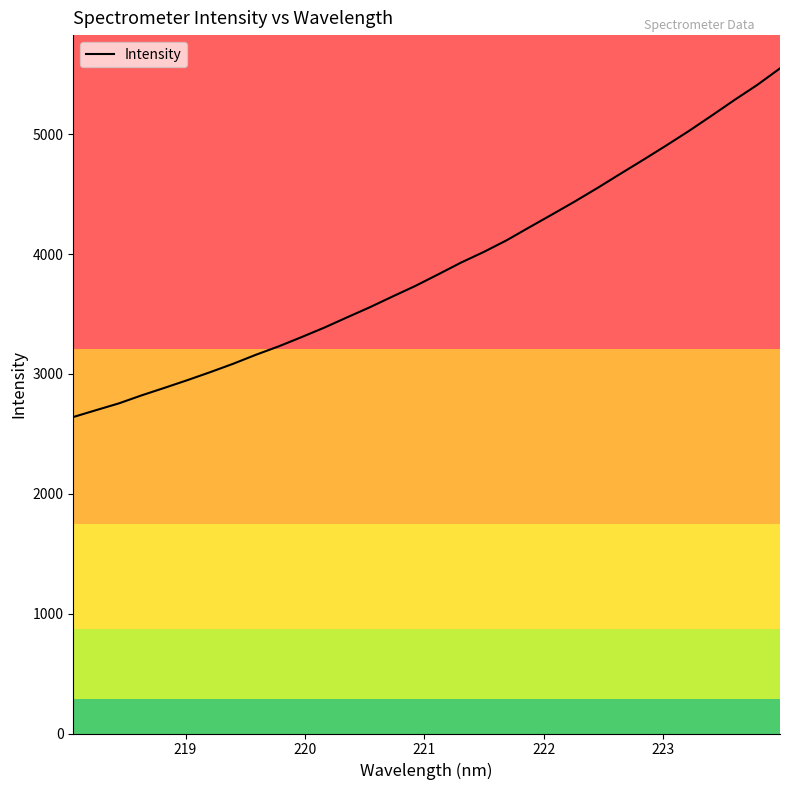

What is the greatest value displayed?

5548.9